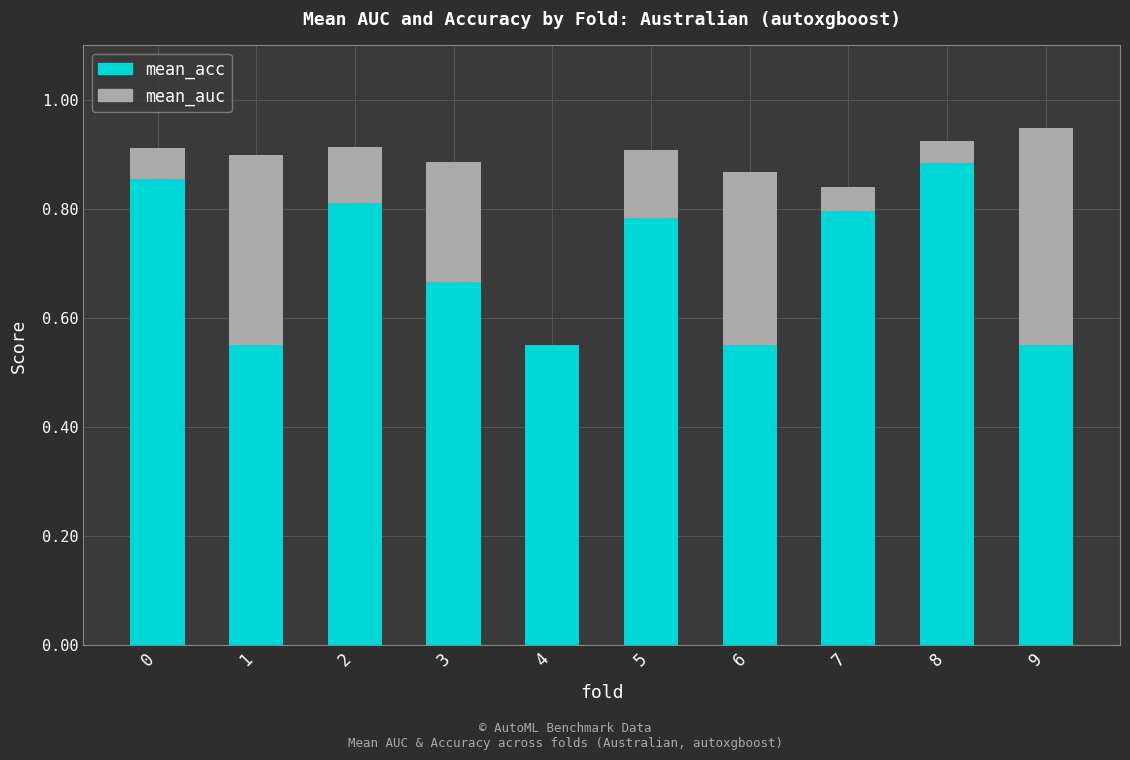

How many categories are shown in the chart?

10